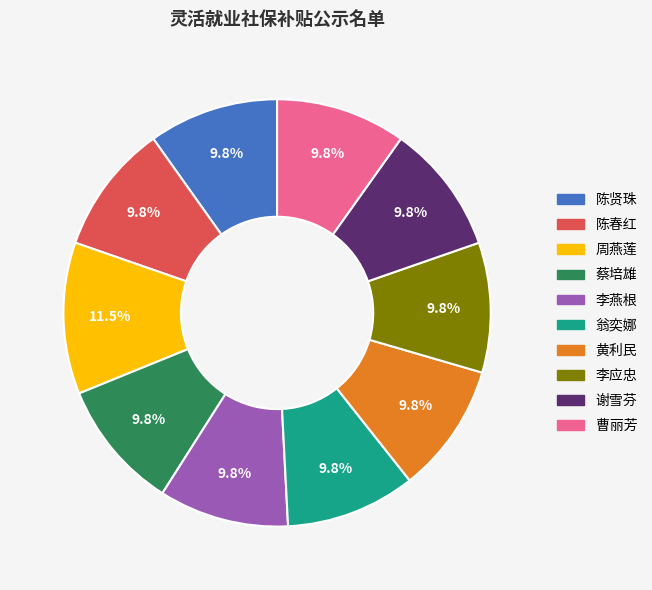

How many slices are in this pie chart?

10